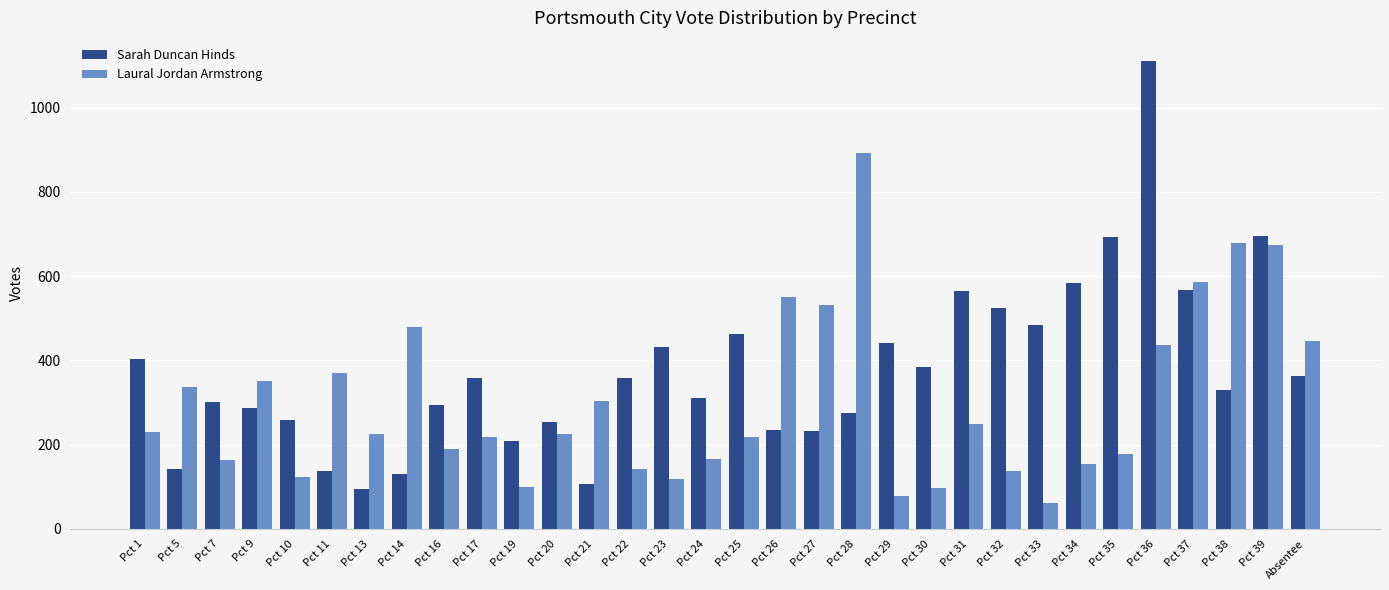

What is the spread (max minus min) of values at Pct 17?

141